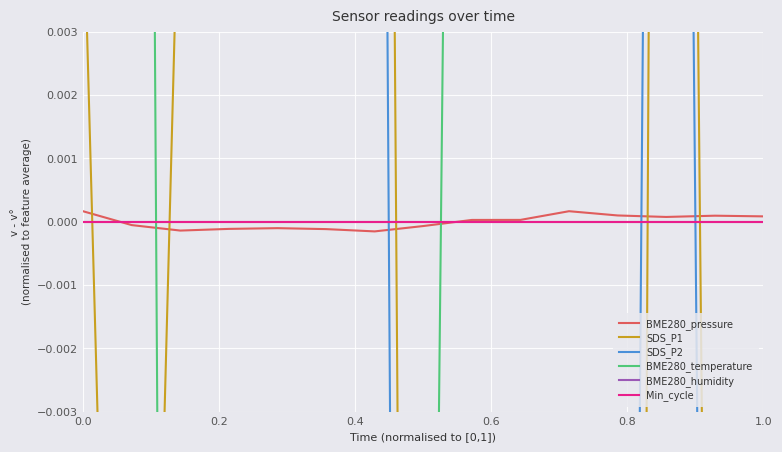

Which series ends up on top after the final intersection of BME280_pressure and SDS_P2?

BME280_pressure